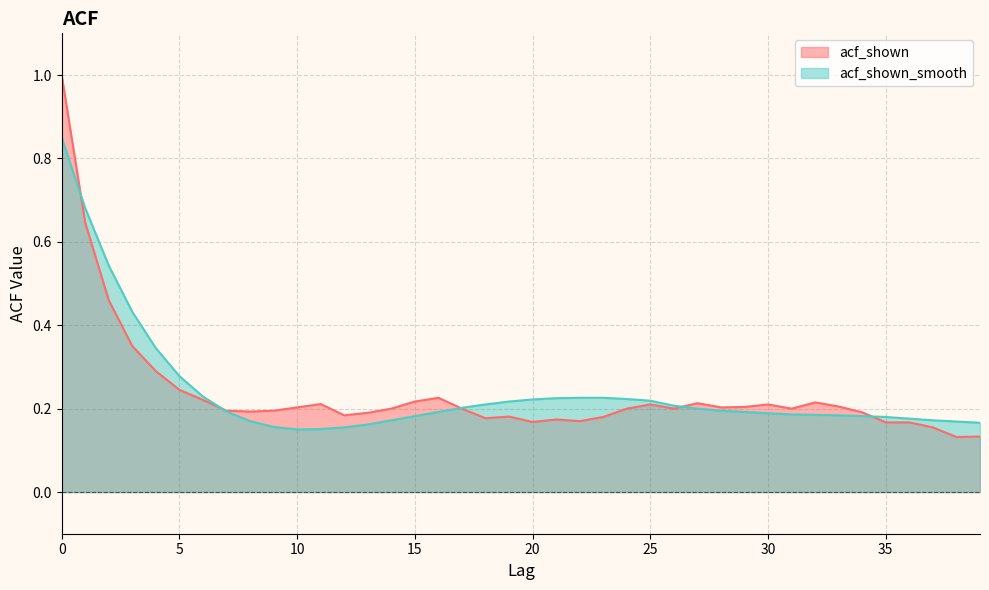

Reading left to right, what are all the values shown in this chart?

acf_shown: 1.0	0.6	0.5	0.3	0.3	0.2	0.2	0.2	0.2	0.2	0.2	0.2	0.2	0.2	0.2	0.2	0.2	0.2	0.2	0.2	0.2	0.2	0.2	0.2	0.2	0.2	0.2	0.2	0.2	0.2	0.2	0.2	0.2	0.2	0.2	0.2	0.2	0.2	0.1	0.1
acf_shown_smooth: 0.8	0.7	0.5	0.4	0.3	0.3	0.2	0.2	0.2	0.2	0.1	0.2	0.2	0.2	0.2	0.2	0.2	0.2	0.2	0.2	0.2	0.2	0.2	0.2	0.2	0.2	0.2	0.2	0.2	0.2	0.2	0.2	0.2	0.2	0.2	0.2	0.2	0.2	0.2	0.2